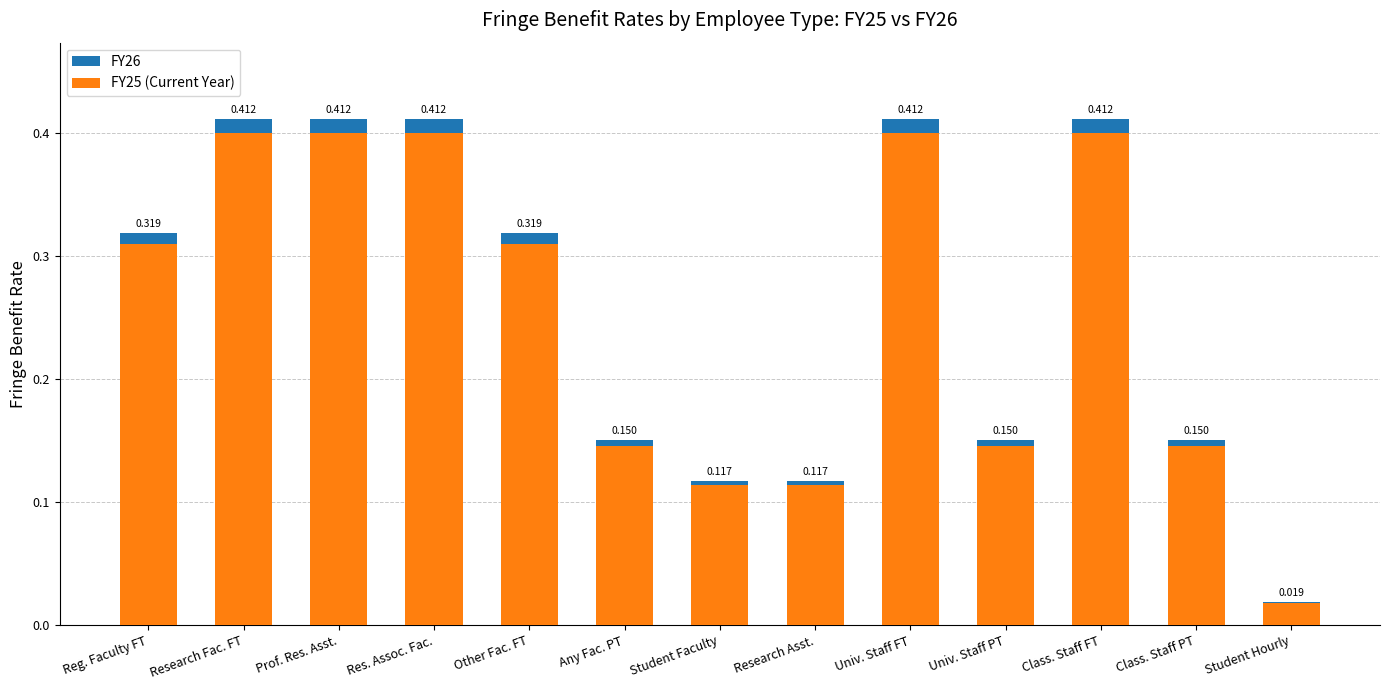

Which series has the largest total across all categories?

FY26